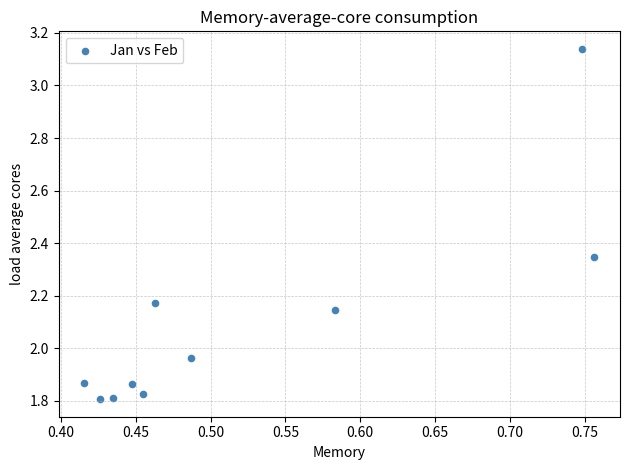

What is the range of X values (max minus min)?

0.3